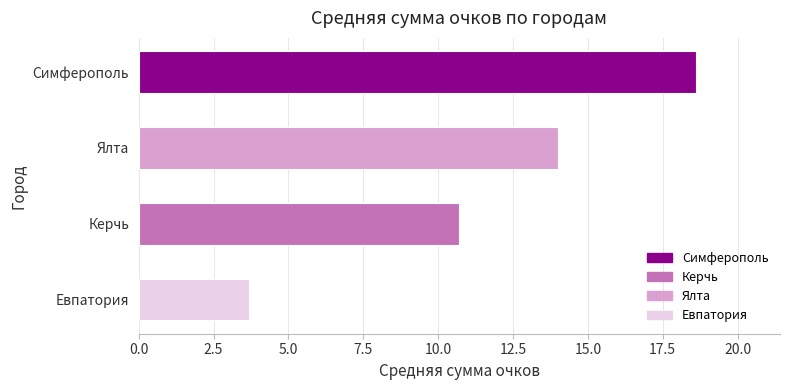

Between Симферополь and Керчь, which is larger?

Симферополь